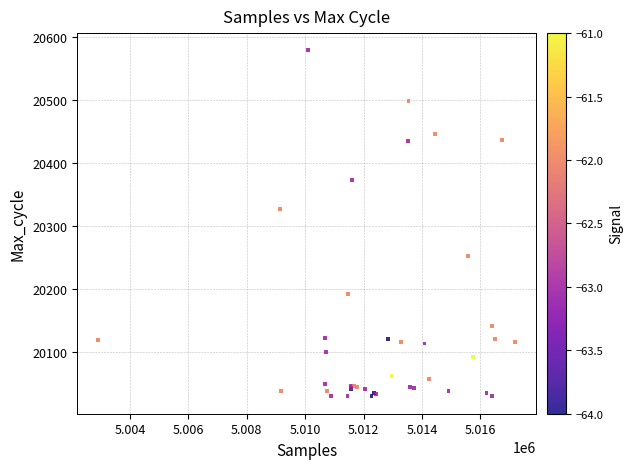

What Y value in the scatter plot is closest to 20303?

20326